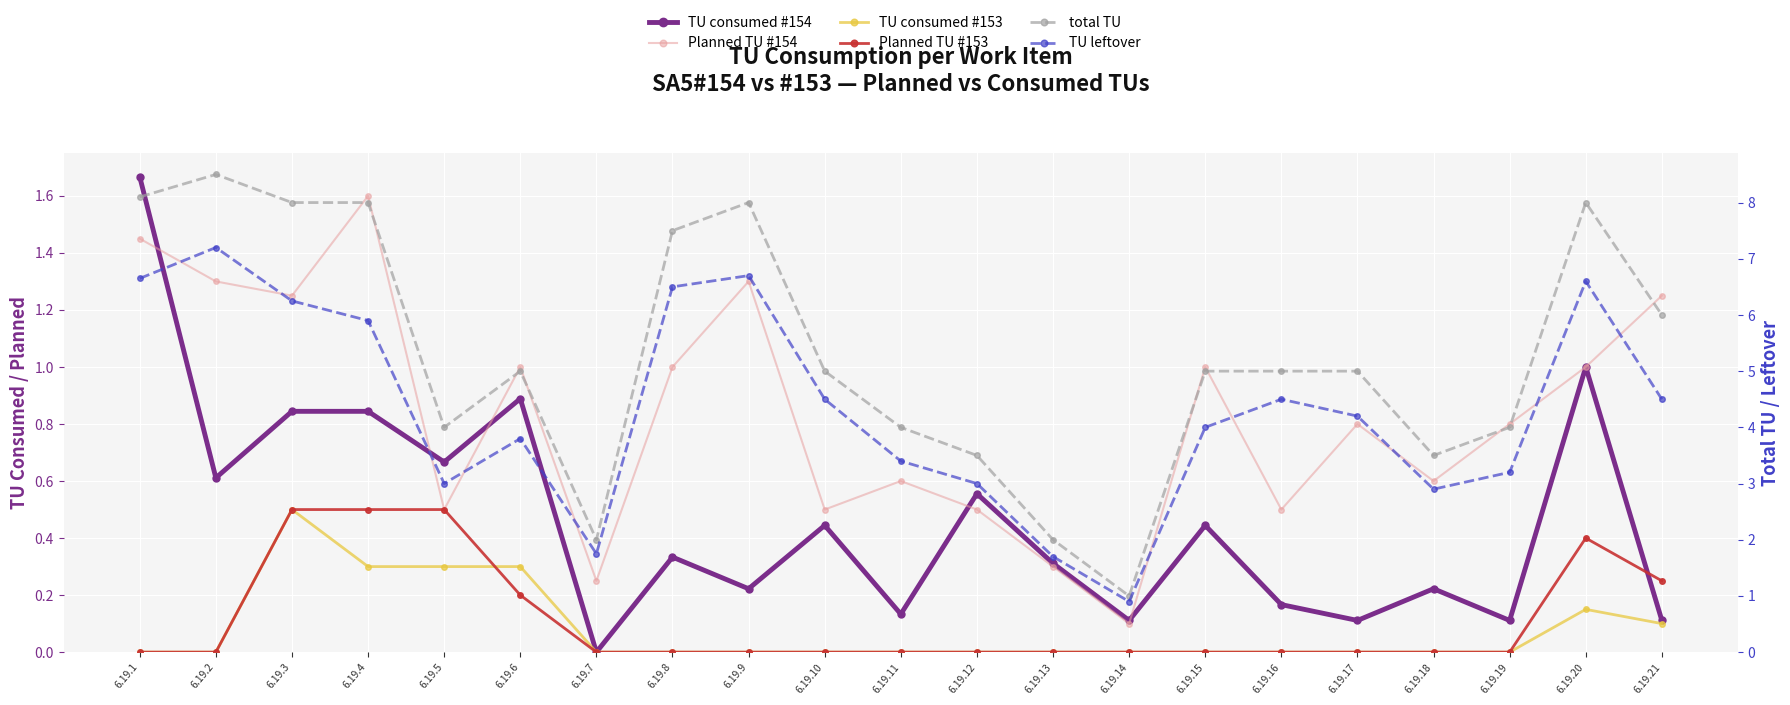

Reading left to right, extract all data points from this chart.

TU consumed #154: 6.19.1=1.7	6.19.2=0.6	6.19.3=0.8	6.19.4=0.8	6.19.5=0.7	6.19.6=0.9	6.19.7=0.0	6.19.8=0.3	6.19.9=0.2	6.19.10=0.4	6.19.11=0.1	6.19.12=0.6	6.19.13=0.3	6.19.14=0.1	6.19.15=0.4	6.19.16=0.2	6.19.17=0.1	6.19.18=0.2	6.19.19=0.1	6.19.20=1.0	6.19.21=0.1
Planned TU #154: 6.19.1=1.4	6.19.2=1.3	6.19.3=1.2	6.19.4=1.6	6.19.5=0.5	6.19.6=1.0	6.19.7=0.2	6.19.8=1.0	6.19.9=1.3	6.19.10=0.5	6.19.11=0.6	6.19.12=0.5	6.19.13=0.3	6.19.14=0.1	6.19.15=1.0	6.19.16=0.5	6.19.17=0.8	6.19.18=0.6	6.19.19=0.8	6.19.20=1.0	6.19.21=1.2
TU consumed #153: 6.19.1=0.0	6.19.2=0.0	6.19.3=0.5	6.19.4=0.3	6.19.5=0.3	6.19.6=0.3	6.19.7=0.0	6.19.8=0.0	6.19.9=0.0	6.19.10=0.0	6.19.11=0.0	6.19.12=0.0	6.19.13=0.0	6.19.14=0.0	6.19.15=0.0	6.19.16=0.0	6.19.17=0.0	6.19.18=0.0	6.19.19=0.0	6.19.20=0.1	6.19.21=0.1
Planned TU #153: 6.19.1=0.0	6.19.2=0.0	6.19.3=0.5	6.19.4=0.5	6.19.5=0.5	6.19.6=0.2	6.19.7=0.0	6.19.8=0.0	6.19.9=0.0	6.19.10=0.0	6.19.11=0.0	6.19.12=0.0	6.19.13=0.0	6.19.14=0.0	6.19.15=0.0	6.19.16=0.0	6.19.17=0.0	6.19.18=0.0	6.19.19=0.0	6.19.20=0.4	6.19.21=0.2
total TU: 6.19.1=8.1	6.19.2=8.5	6.19.3=8.0	6.19.4=8.0	6.19.5=4.0	6.19.6=5.0	6.19.7=2.0	6.19.8=7.5	6.19.9=8.0	6.19.10=5.0	6.19.11=4.0	6.19.12=3.5	6.19.13=2.0	6.19.14=1.0	6.19.15=5.0	6.19.16=5.0	6.19.17=5.0	6.19.18=3.5	6.19.19=4.0	6.19.20=8.0	6.19.21=6.0
TU leftover: 6.19.1=6.6	6.19.2=7.2	6.19.3=6.2	6.19.4=5.9	6.19.5=3.0	6.19.6=3.8	6.19.7=1.8	6.19.8=6.5	6.19.9=6.7	6.19.10=4.5	6.19.11=3.4	6.19.12=3.0	6.19.13=1.7	6.19.14=0.9	6.19.15=4.0	6.19.16=4.5	6.19.17=4.2	6.19.18=2.9	6.19.19=3.2	6.19.20=6.6	6.19.21=4.5